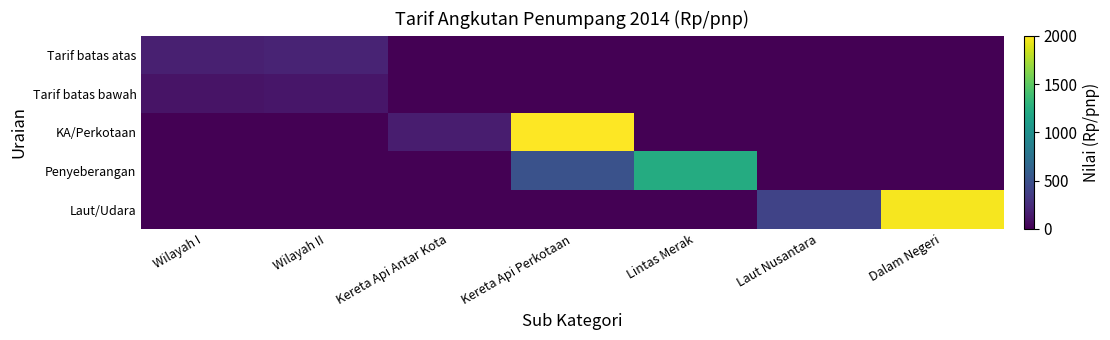

Reading left to right, transcribe all the data shown in this chart.

Tarif batas atas: Wilayah I=177.0	Wilayah II=197.0	Kereta Api Antar Kota=0.0	Kereta Api Perkotaan=0.0	Lintas Merak=0.0	Laut Nusantara=0.0	Dalam Negeri=0.0
Tarif batas bawah: Wilayah I=109.0	Wilayah II=121.0	Kereta Api Antar Kota=0.0	Kereta Api Perkotaan=0.0	Lintas Merak=0.0	Laut Nusantara=0.0	Dalam Negeri=0.0
KA/Perkotaan: Wilayah I=0.0	Wilayah II=0.0	Kereta Api Antar Kota=160.2	Kereta Api Perkotaan=2000.0	Lintas Merak=0.0	Laut Nusantara=0.0	Dalam Negeri=0.0
Penyeberangan: Wilayah I=0.0	Wilayah II=0.0	Kereta Api Antar Kota=0.0	Kereta Api Perkotaan=500.0	Lintas Merak=1227.5	Laut Nusantara=0.0	Dalam Negeri=0.0
Laut/Udara: Wilayah I=0.0	Wilayah II=0.0	Kereta Api Antar Kota=0.0	Kereta Api Perkotaan=0.0	Lintas Merak=0.0	Laut Nusantara=404.5	Dalam Negeri=1970.0